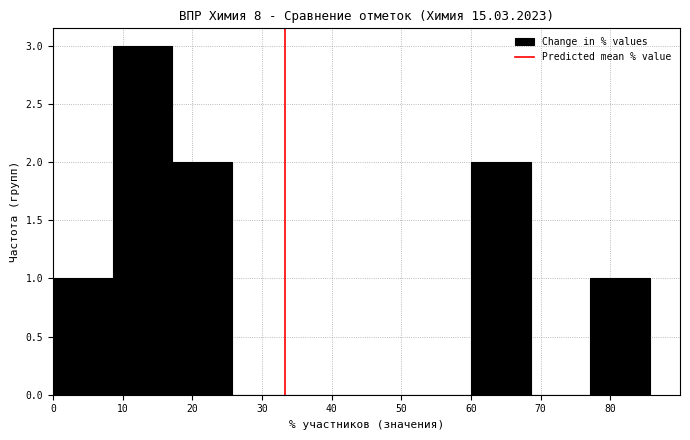

How tall is the bar that spans 60 to 69 on the x-axis? Neither the bar edges nor the heights are printed on the chart, so give them approximately, as read against the axes.

2